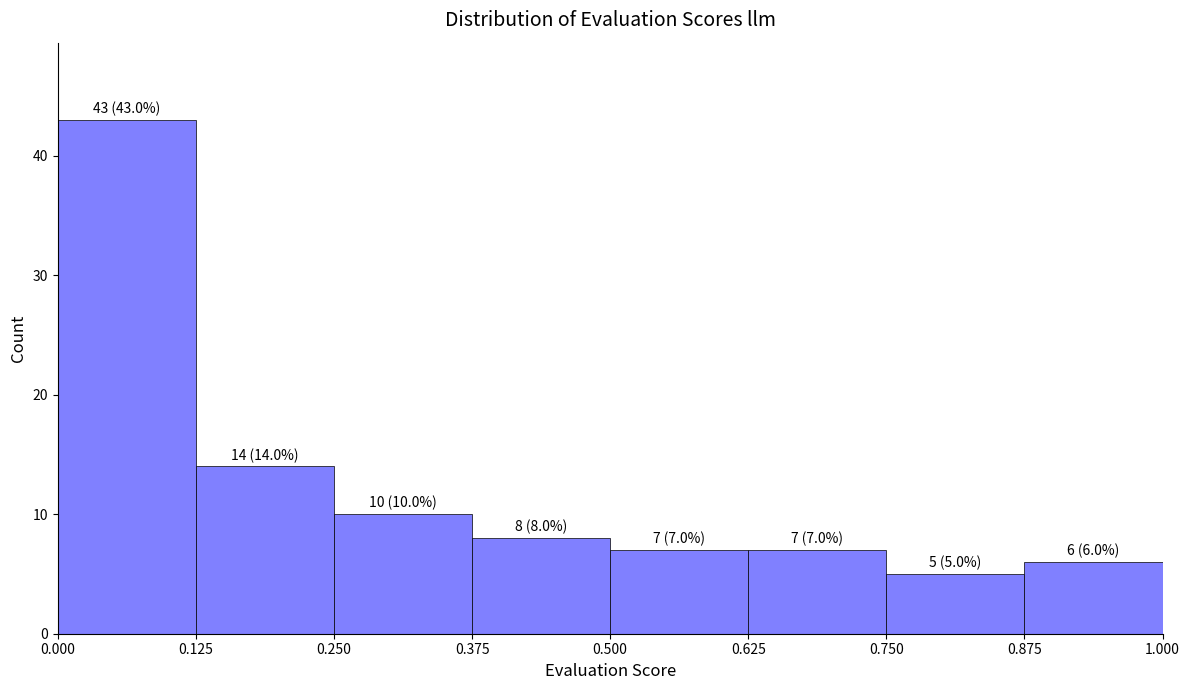

Which range on the x-axis has the tallest bar?

0.000 to 0.125